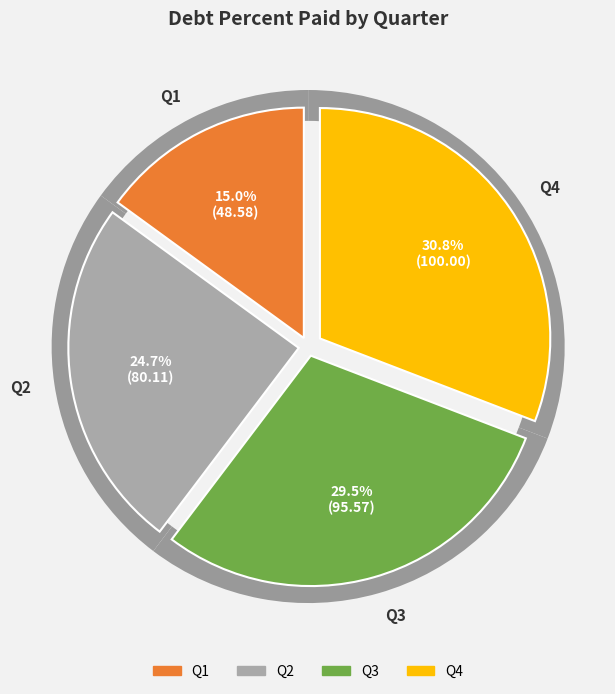

Does Q4 account for over 50% of the chart?

No